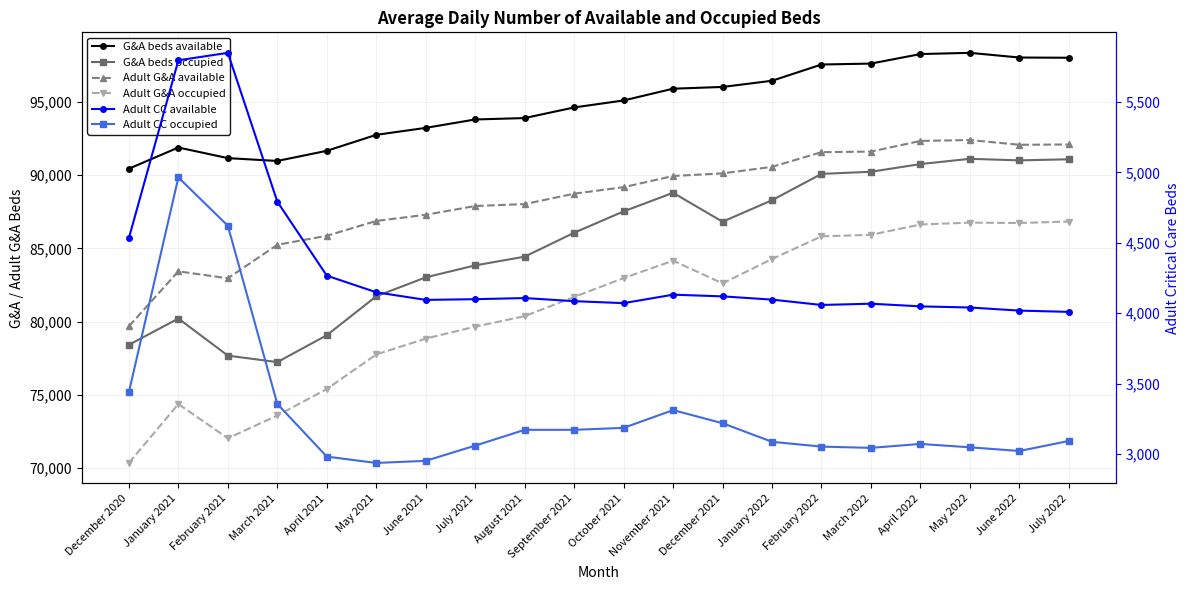

Which series has the widest spread of values?

Adult G&A occupied